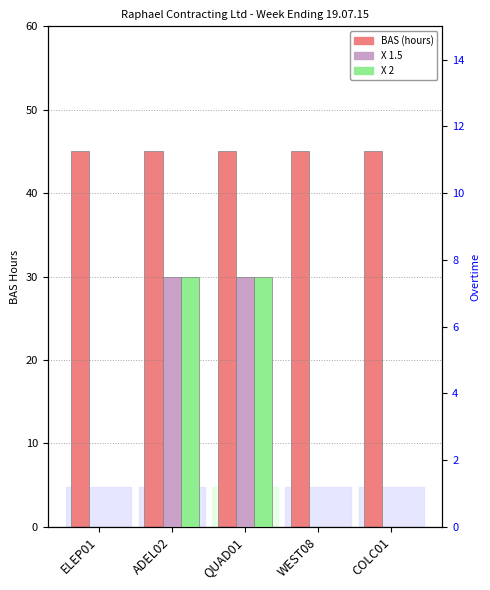

Between WEST08 and ADEL02, which is larger?

WEST08